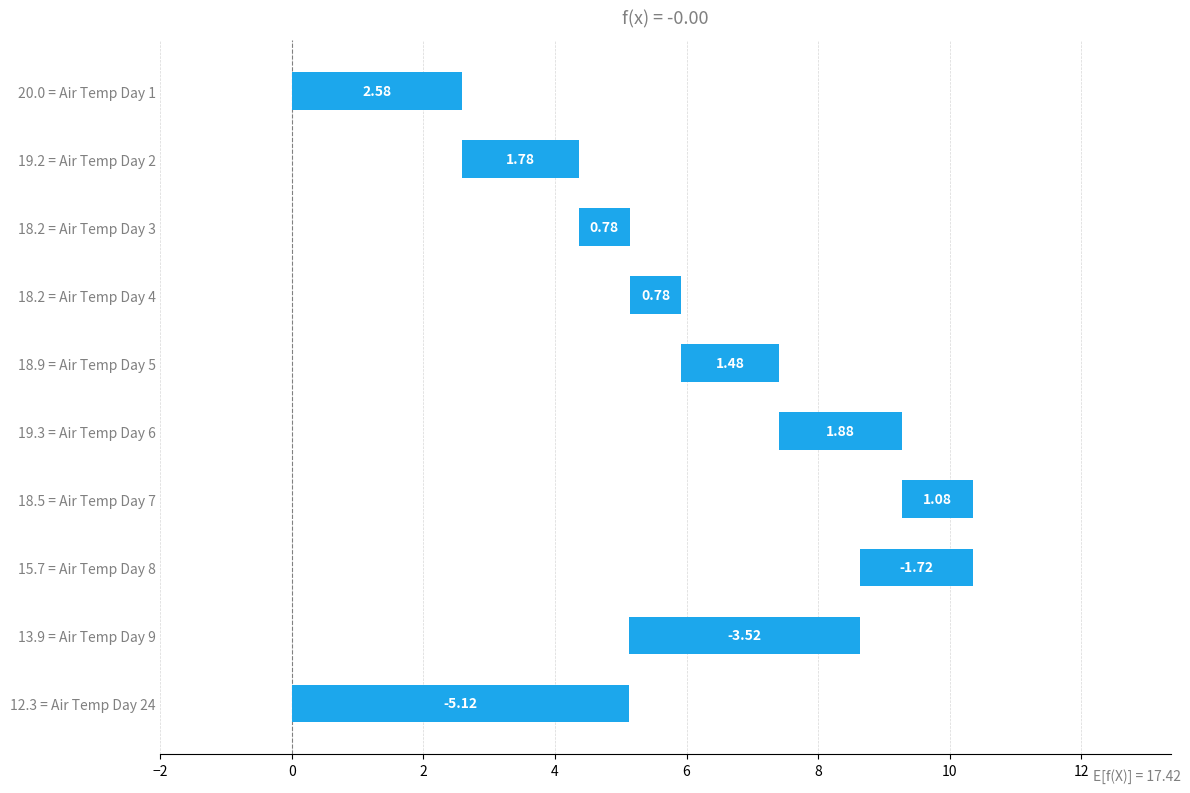

How many data points are above 1?

5